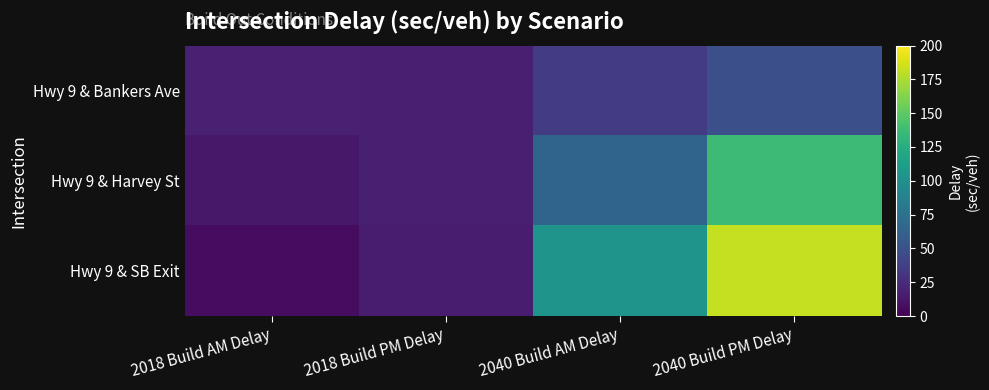

Which series has the widest spread of values?

Hwy 9 & SB Exit